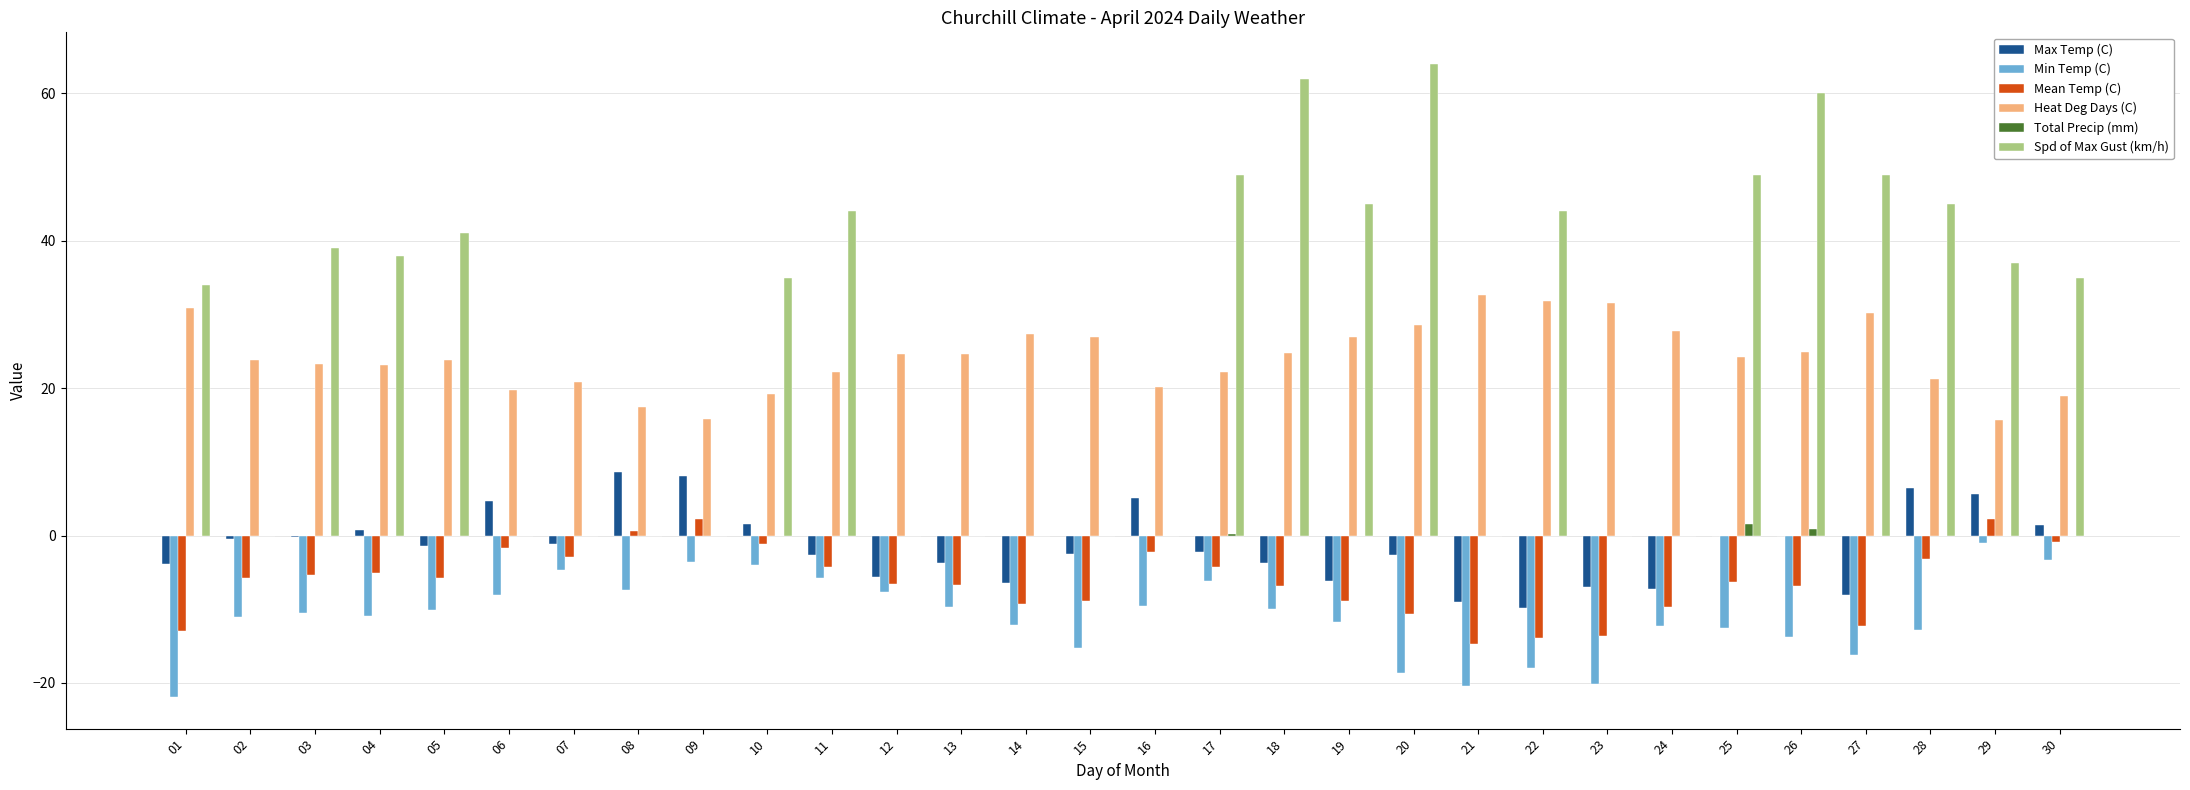

Between 07 and 26, which series saw the biggest shift?

Spd of Max Gust (km/h)